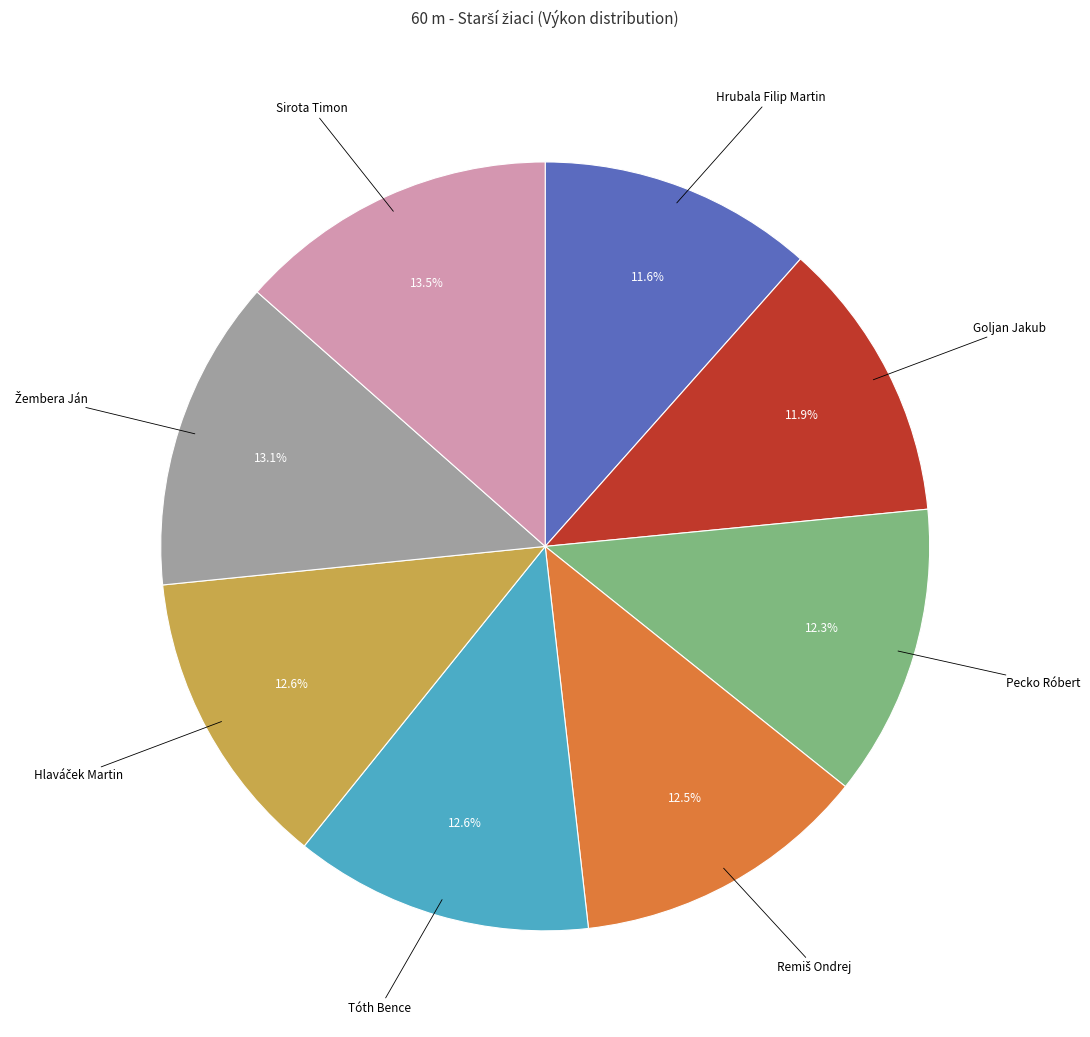

How many slices are in this pie chart?

8